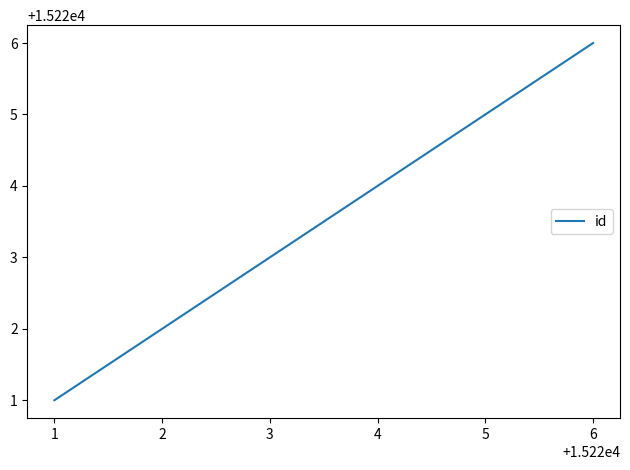

How many values are between 15222 and 15226?

3